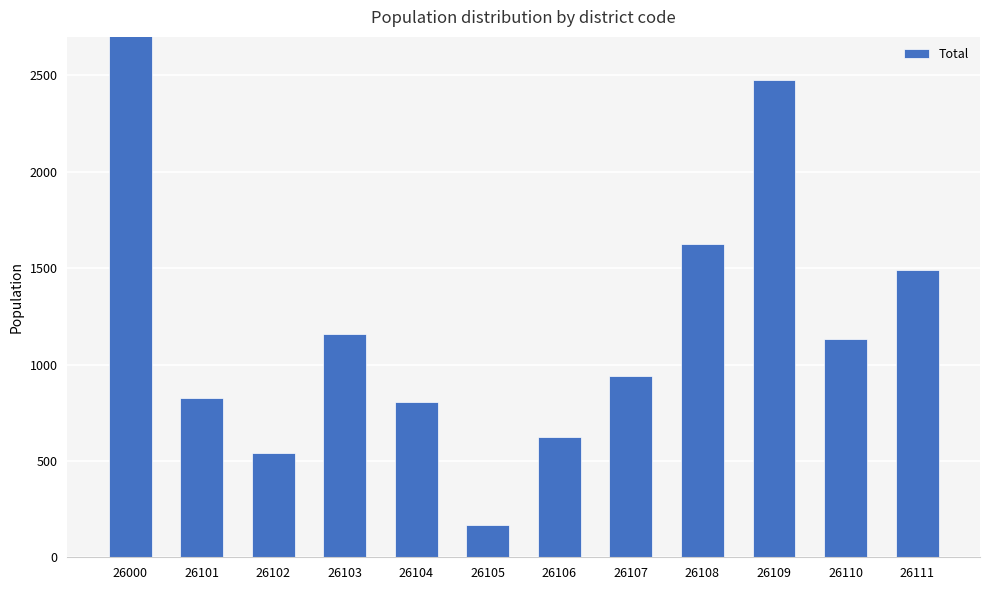

Reading right to left, extract all data points from this chart.

26111=1489	26110=1131	26109=2478	26108=1626	26107=939	26106=625	26105=169	26104=805	26103=1160	26102=539	26101=828	26000=21842